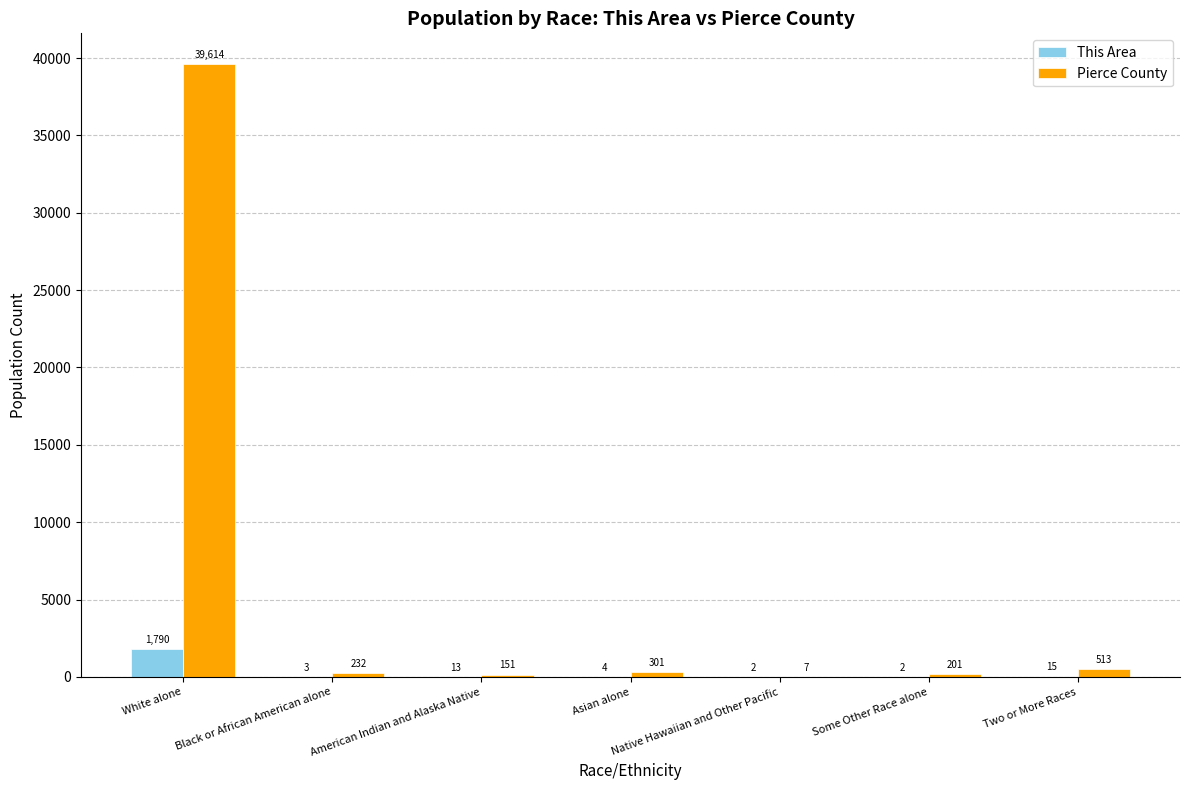

How many distinct data groups are displayed?

2